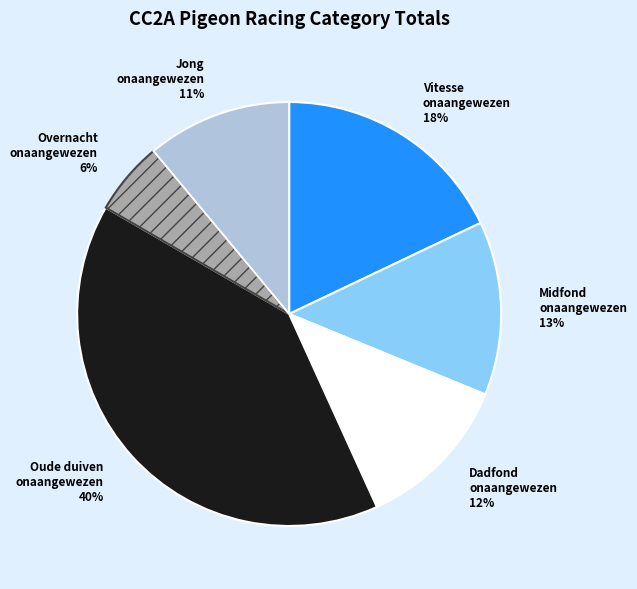

Between Midfond onaangewezen 13% and Vitesse onaangewezen 18%, which is larger?

Vitesse onaangewezen 18%